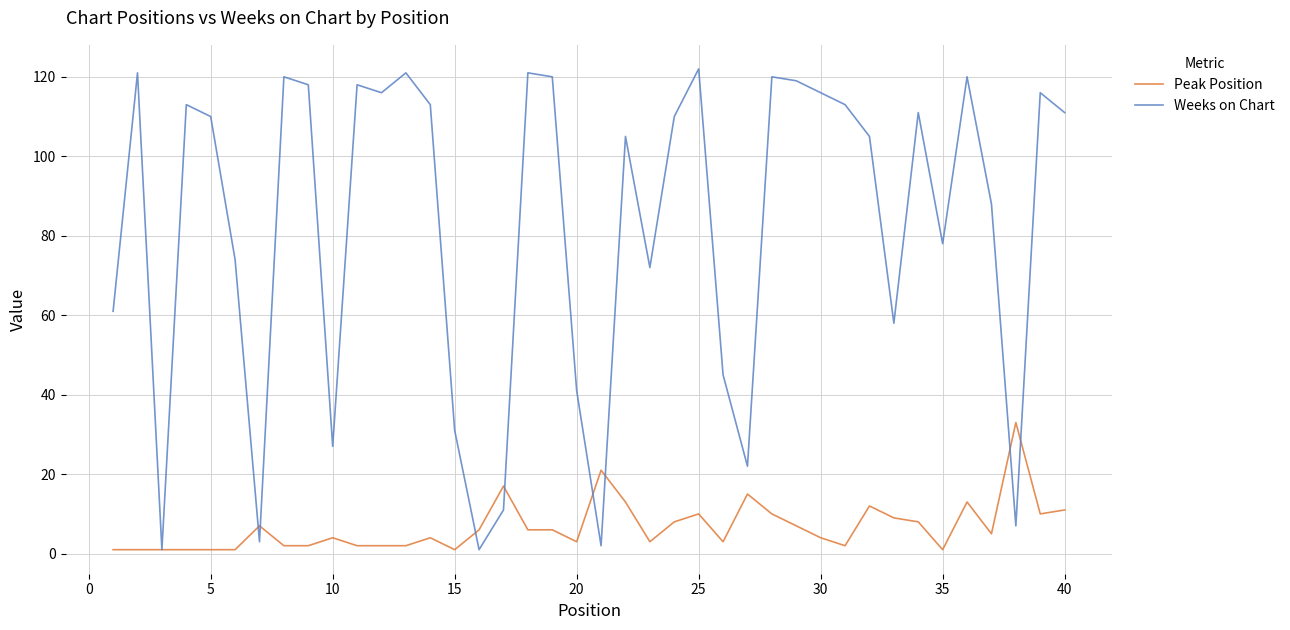

Rank the series by their average value, from highest to lowest.

Weeks on Chart, Peak Position